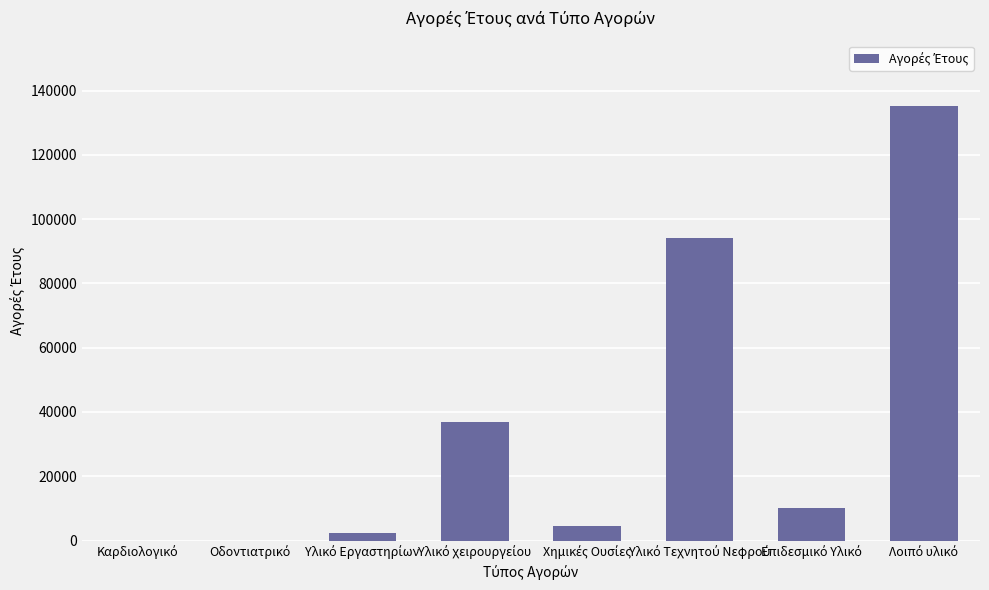

What is the sum of all values?

282944.5